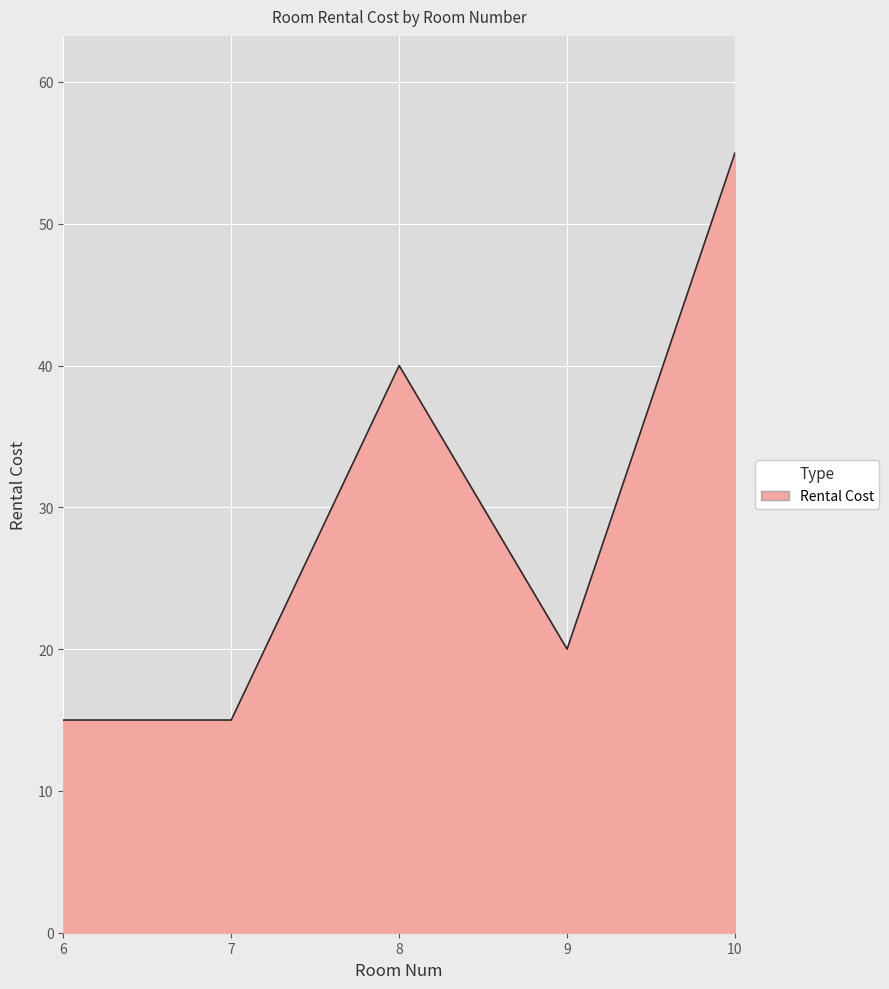

The value at 8 is 70. True or false?

False